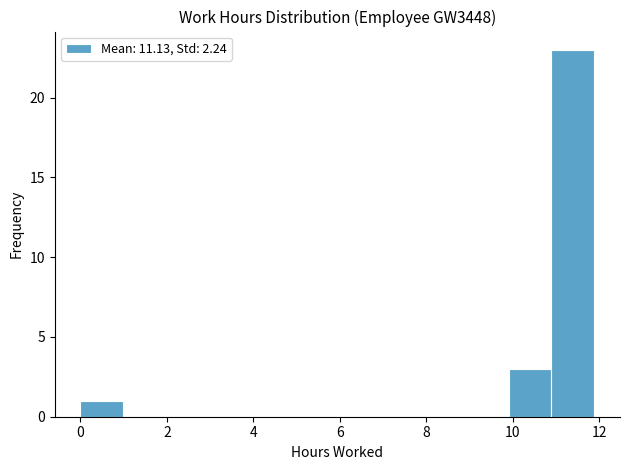

Reading left to right, list every bar in this chart as the range it spans on the x-axis followed by its height. Neither the bar edges nor the heights are printed on the chart, so give them approximately, as read against the axes.

0.0 to 1.0: 1
1.0 to 2.0: 0
2.0 to 3.0: 0
3.0 to 4.0: 0
4.0 to 5.0: 0
5.0 to 6.0: 0
6.0 to 7.0: 0
7.0 to 8.0: 0
8.0 to 9.0: 0
9.0 to 10.0: 0
10.0 to 10.8: 3
10.8 to 11.8: 23